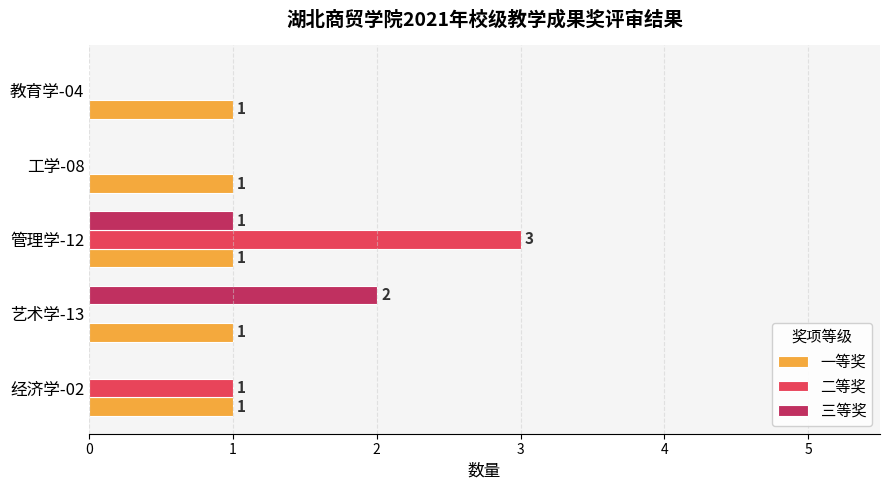

What are all the series names shown in the legend?

一等奖, 二等奖, 三等奖